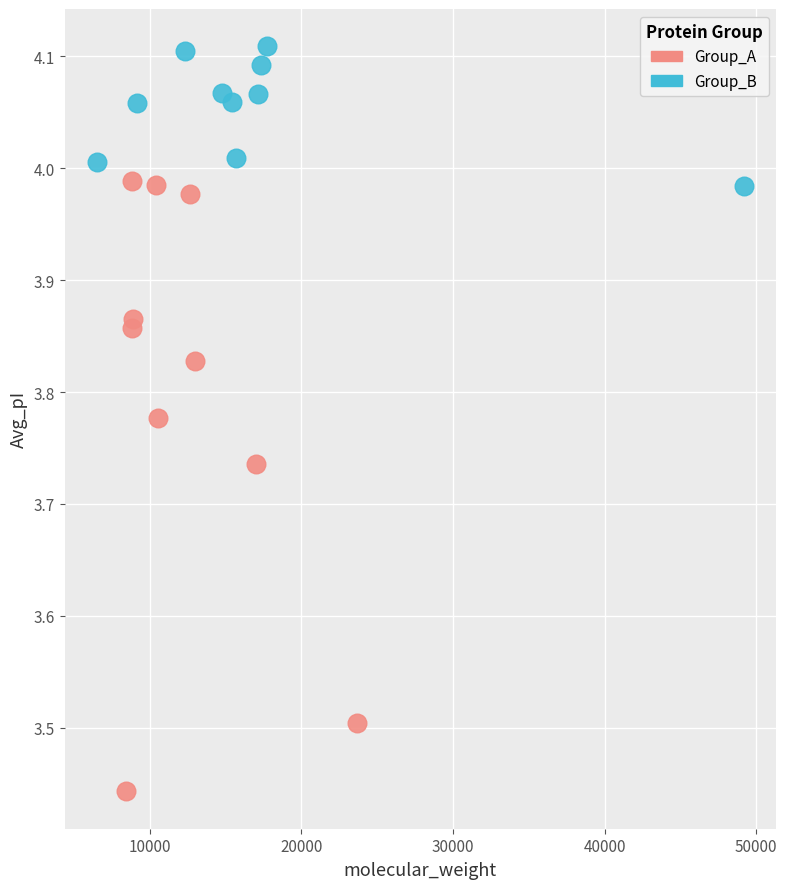

Which series reaches the minimum Y coordinate?

Group_A